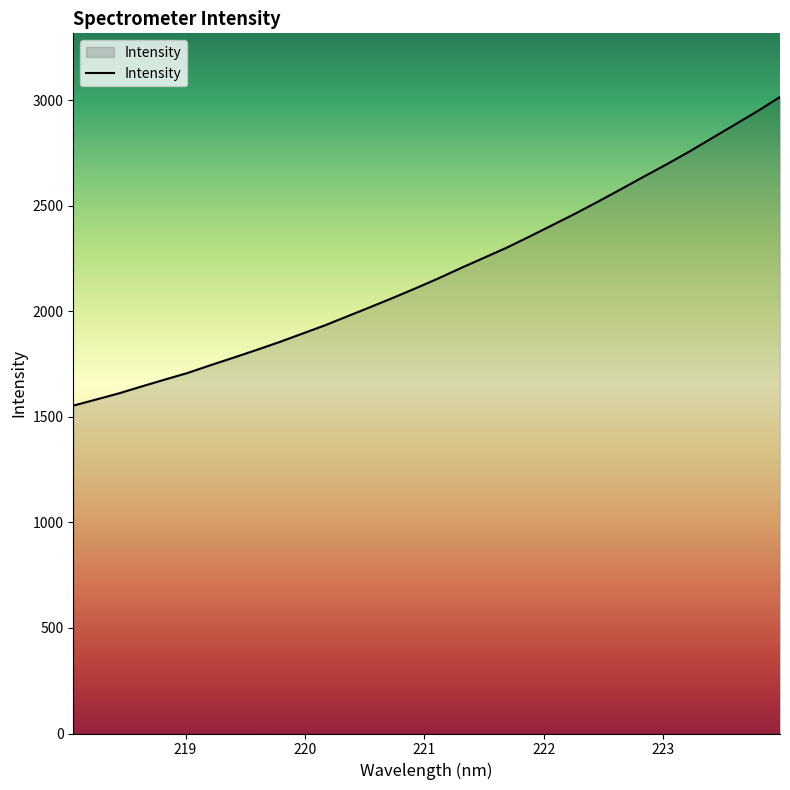

What is the minimum value shown in the chart?

1553.5